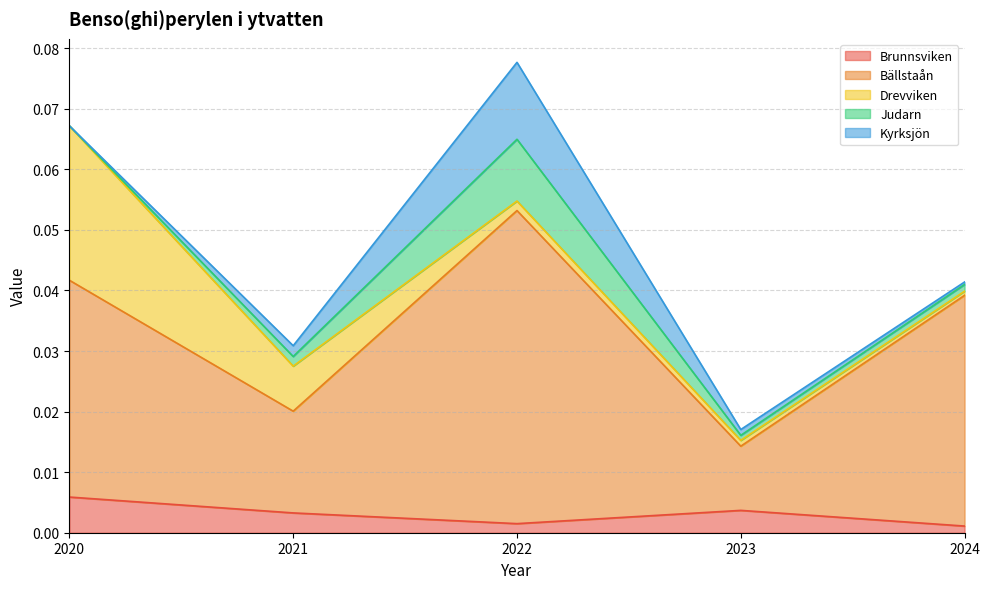

True or false: Kyrksjön has more than 2 interior local peaks.

False